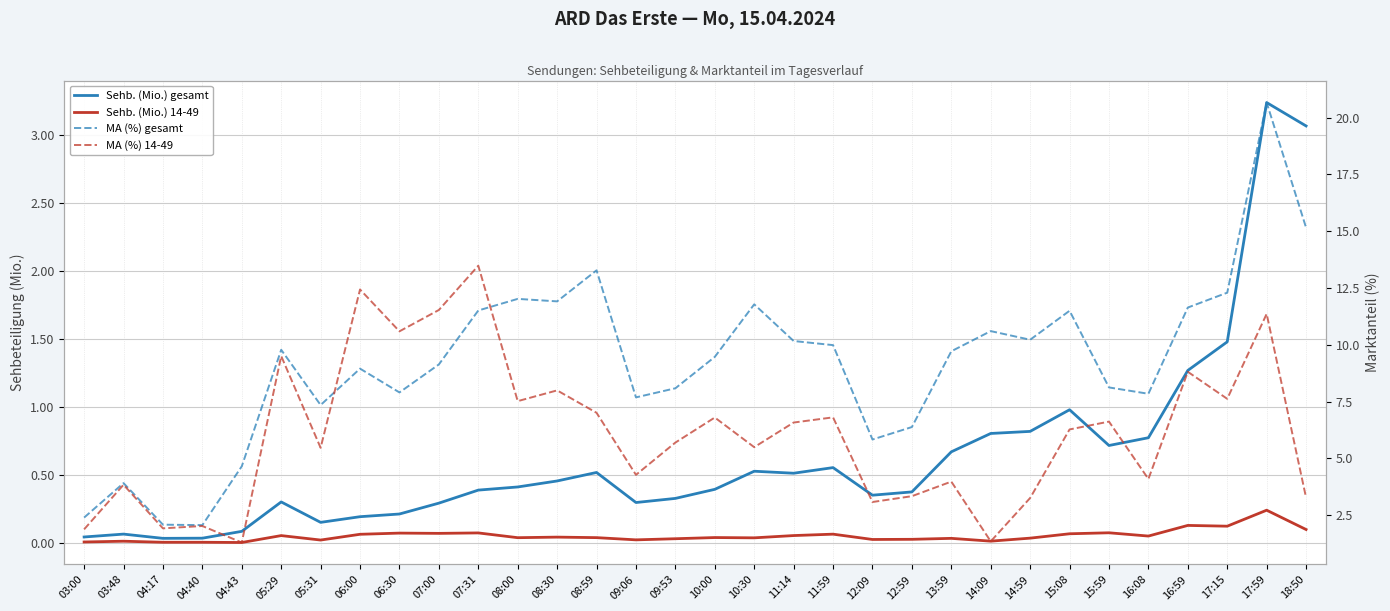

How many data points in MA (%) 14-49 are less than 6?

16